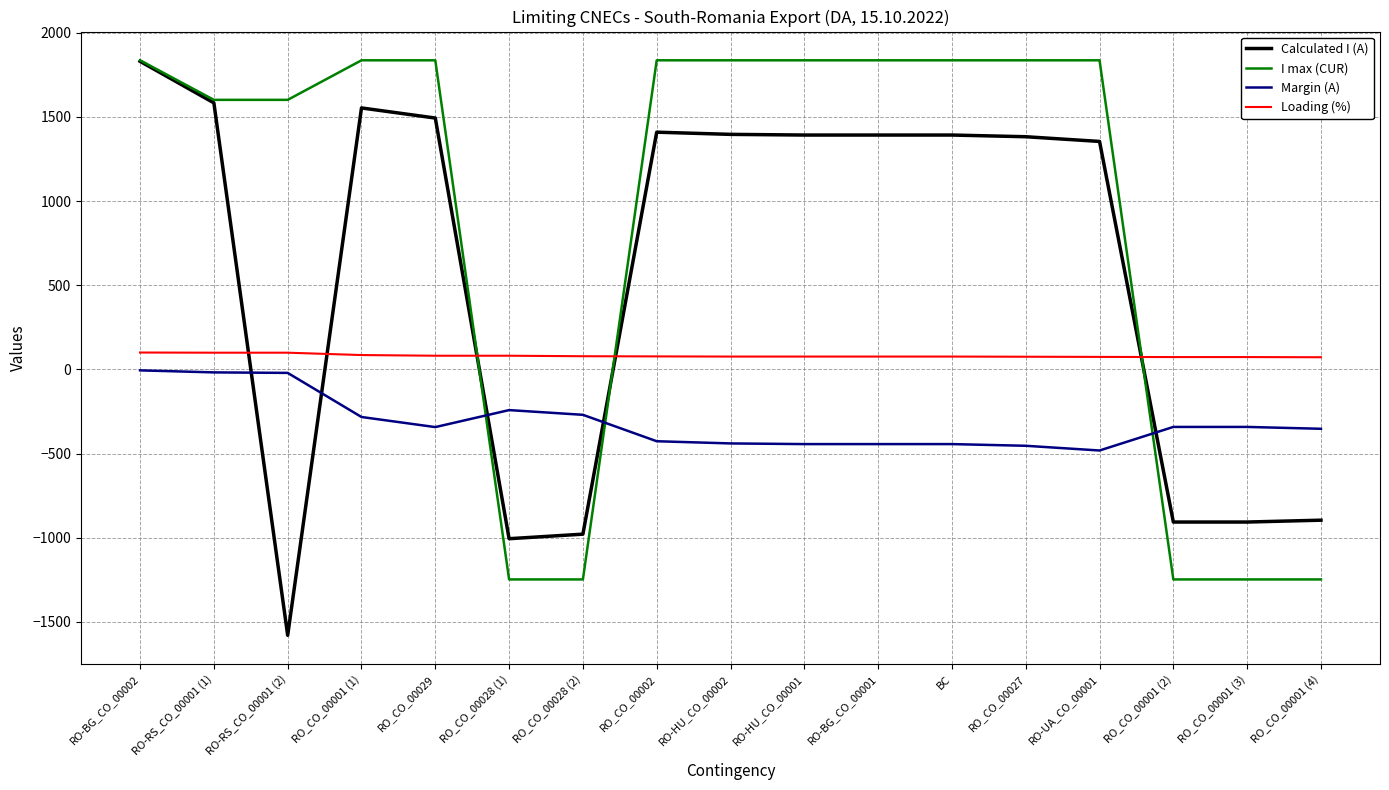

Which series has the widest spread of values?

Calculated I (A)